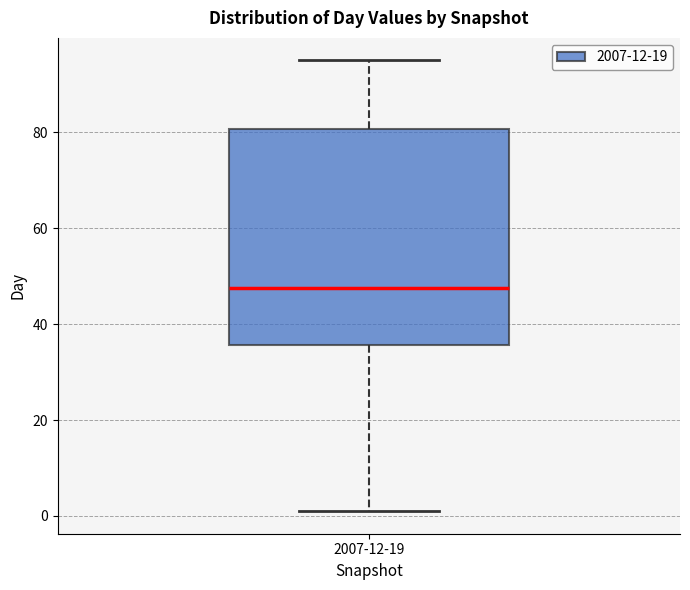

Read this box plot against the y-axis: the position of the median line, the range covered by the box, and the ends of both whiskers. The values are not printed on the chart, so give them approximately, as read against the axis.

median 48, box 36 to 80, whiskers 2 to 96